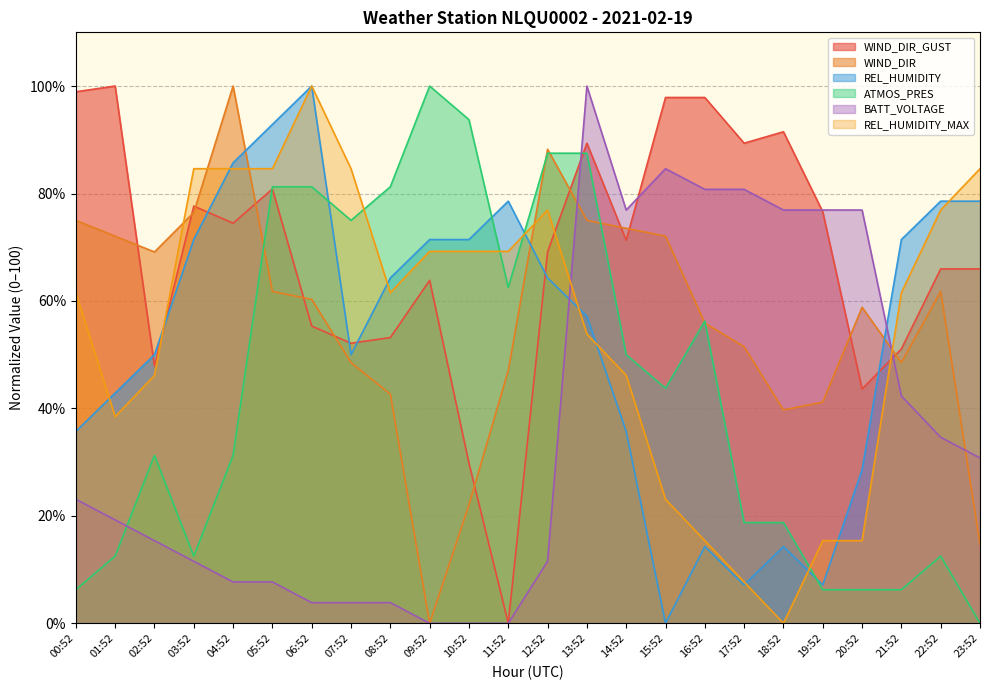

True or false: ATMOS_PRES has a value of 81.3 at 08:52.

True